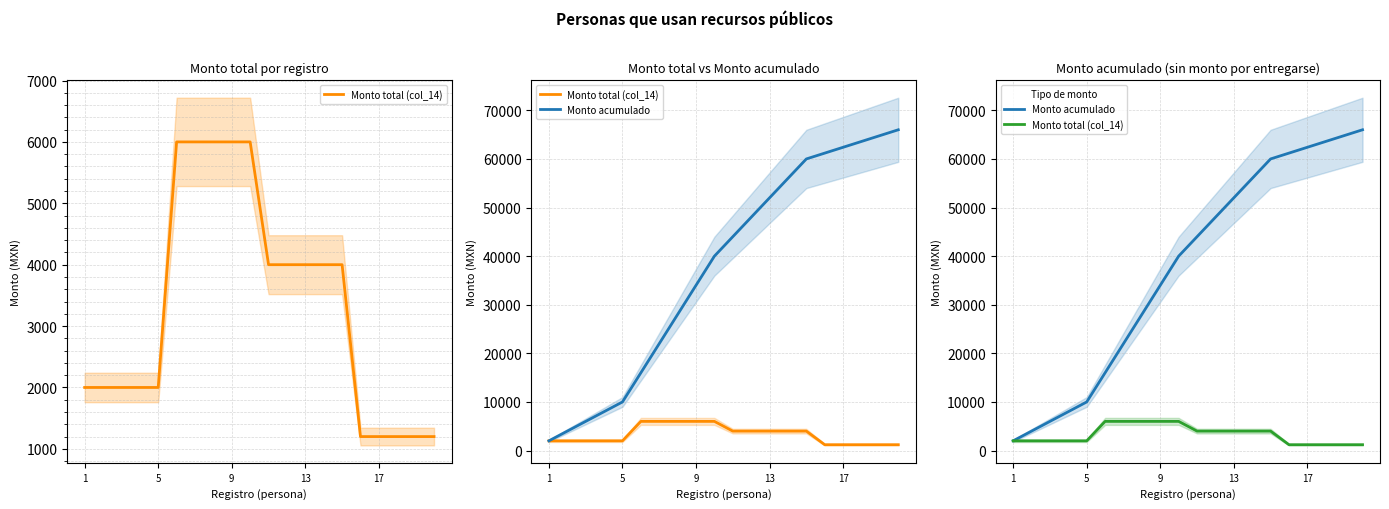

True or false: Monto acumulado has more than 1 interior local peaks.

False